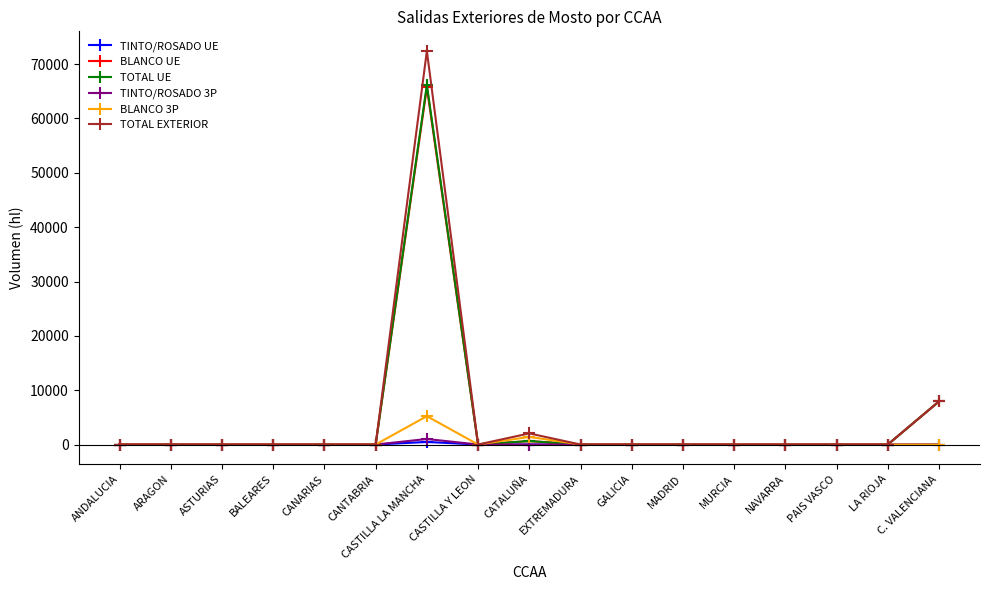

At which label does BLANCO 3P reach its peak?

CASTILLA LA MANCHA